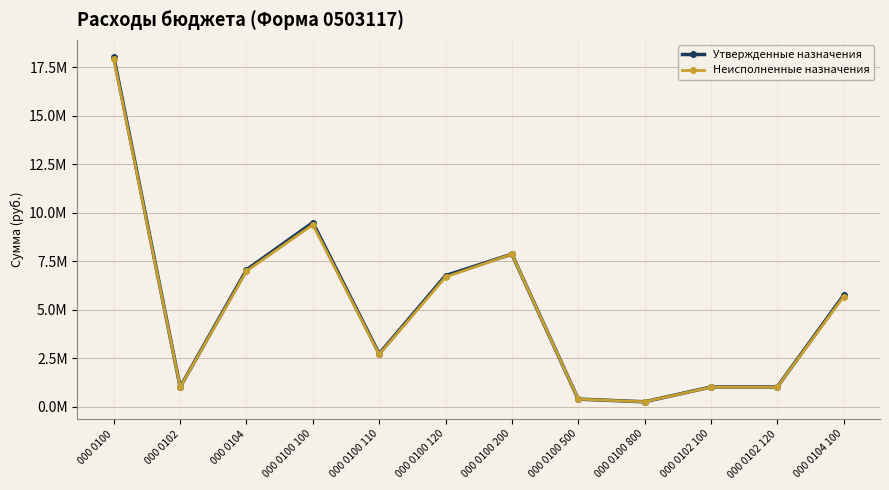

Which series has the largest total across all categories?

Утвержденные назначения